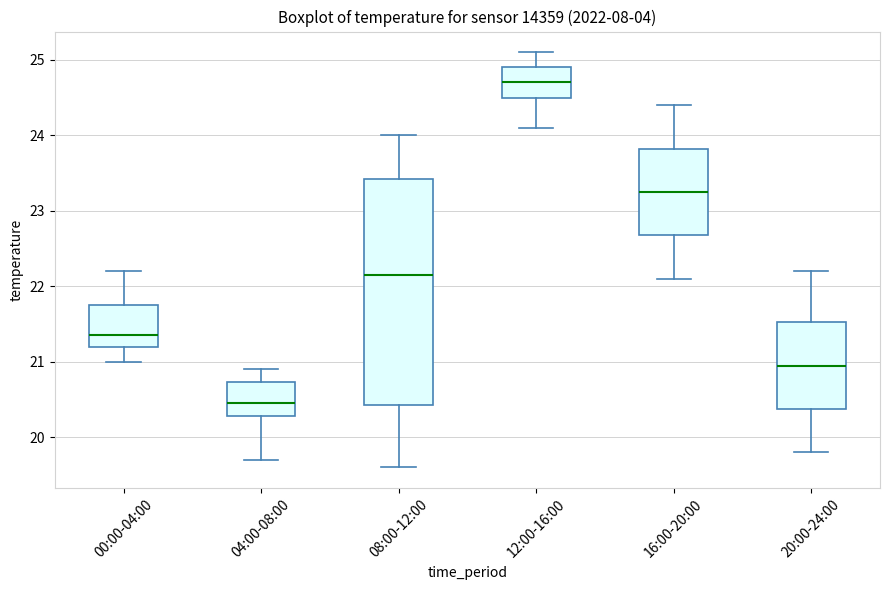

Comparing the boxes themselves (not the whiskers), which one is the tallest?

08:00-12:00